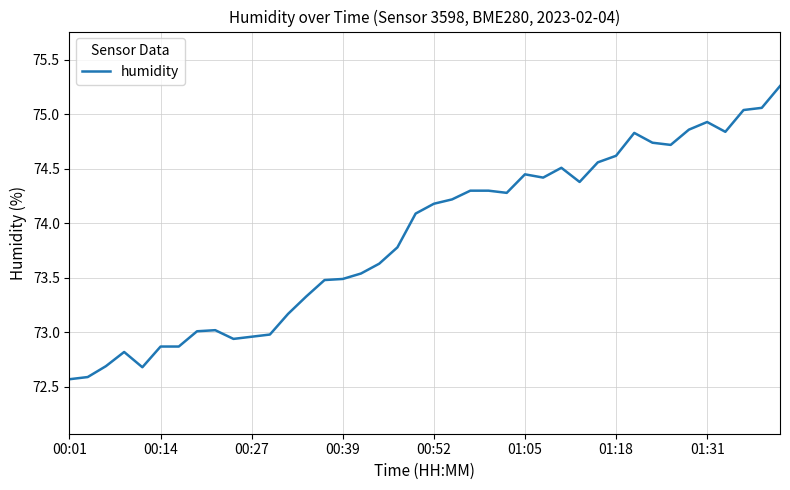

What is the minimum value shown in the chart?

72.6